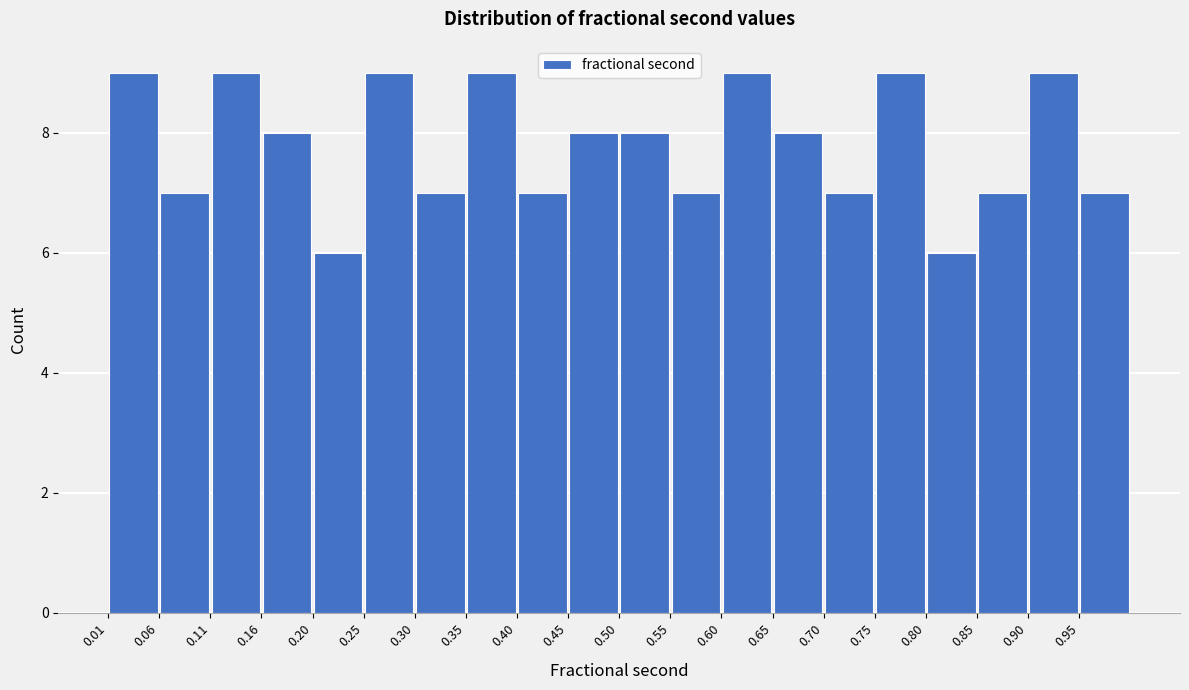

Reading left to right, transcribe this chart: for each bar, give the range it covers on the x-axis and its height. Neither the bar edges nor the heights are printed on the chart, so give them approximately, as read against the axes.

0.005 to 0.055: 9
0.055 to 0.105: 7
0.105 to 0.155: 9
0.155 to 0.205: 8
0.205 to 0.255: 6
0.255 to 0.305: 9
0.305 to 0.355: 7
0.355 to 0.405: 9
0.405 to 0.455: 7
0.455 to 0.505: 8
0.505 to 0.555: 8
0.555 to 0.600: 7
0.600 to 0.650: 9
0.650 to 0.700: 8
0.700 to 0.750: 7
0.750 to 0.800: 9
0.800 to 0.850: 6
0.850 to 0.900: 7
0.900 to 0.950: 9
0.950 to 1.000: 7